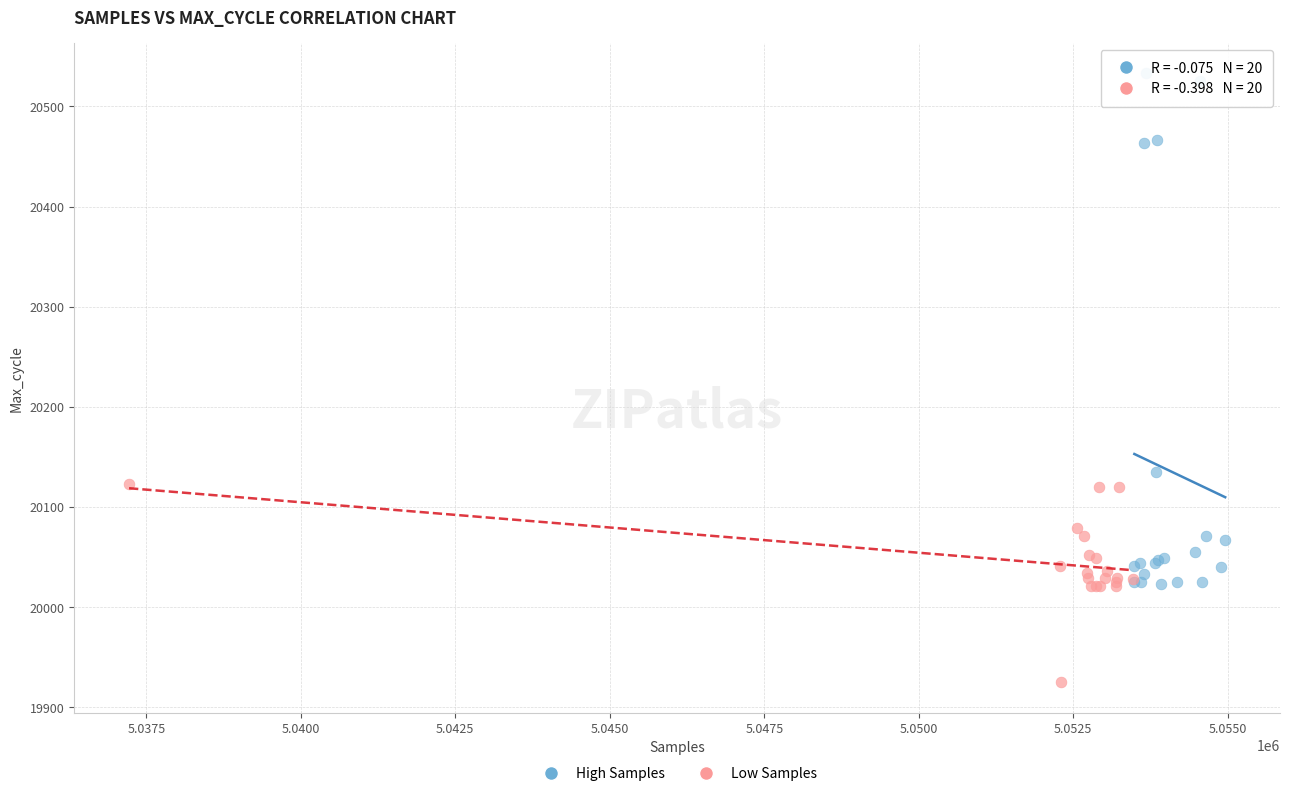

Which series has the widest spread of Y values?

High Samples